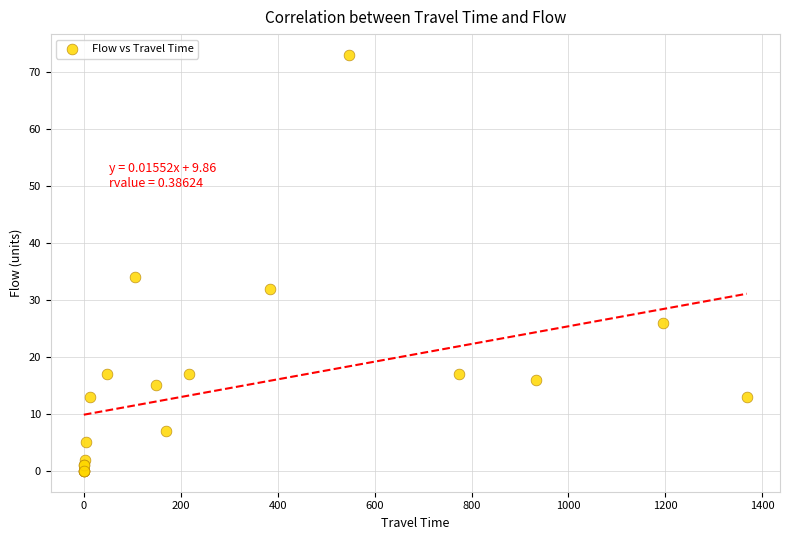

What Y value in the scatter plot is closest to 36?

34